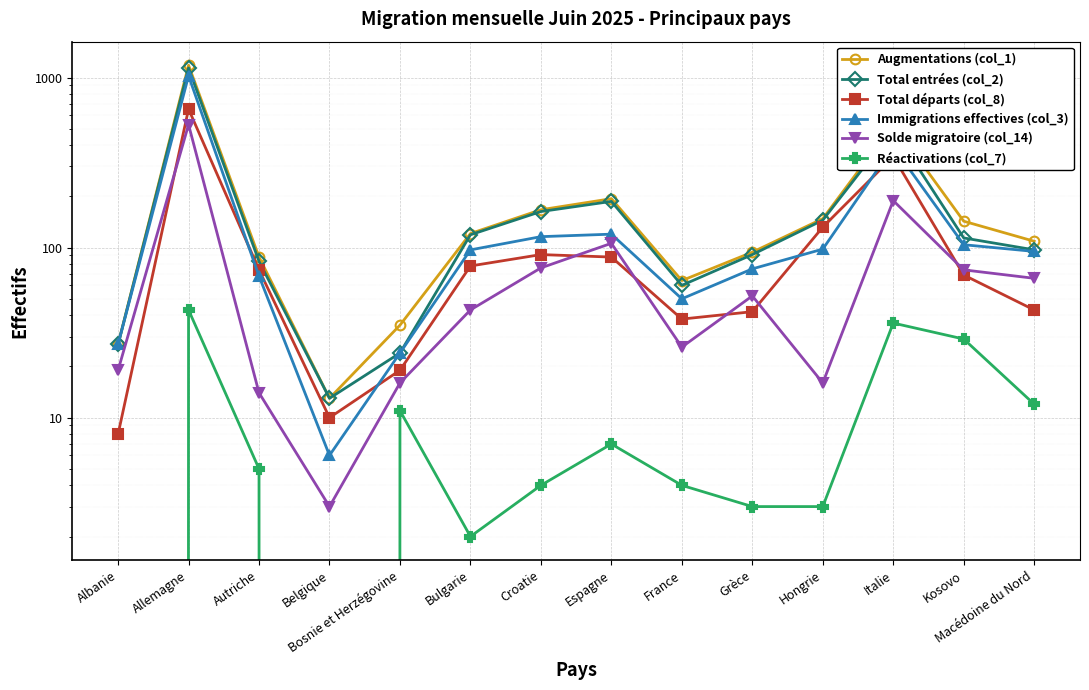

Where is the first local minimum for Solde migratoire (col_14)?

Belgique